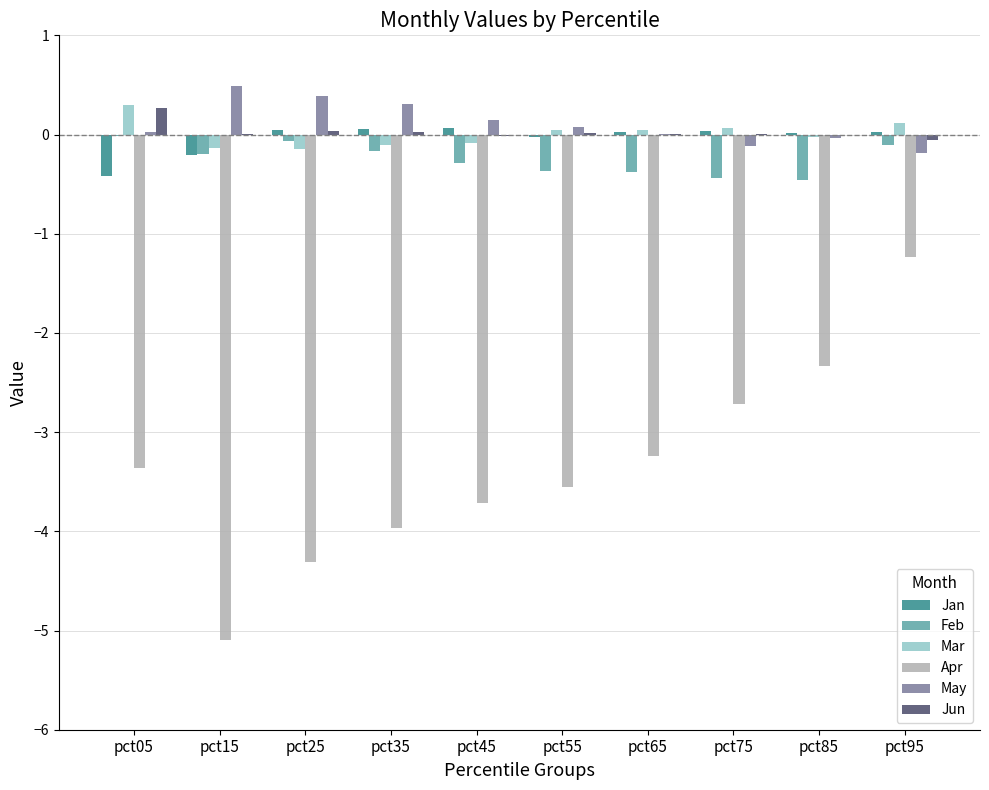

Count the number of data series in this chart.

6